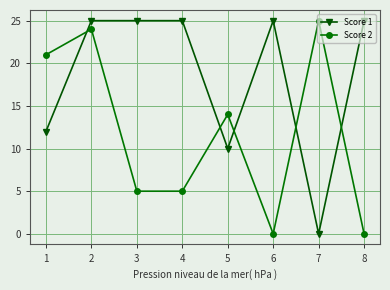

At which category is the sum across all series the highest?

2